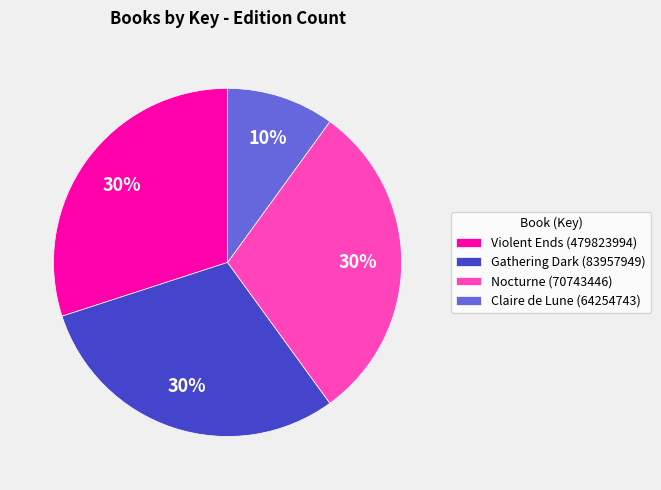

How many segments does this pie chart have?

4